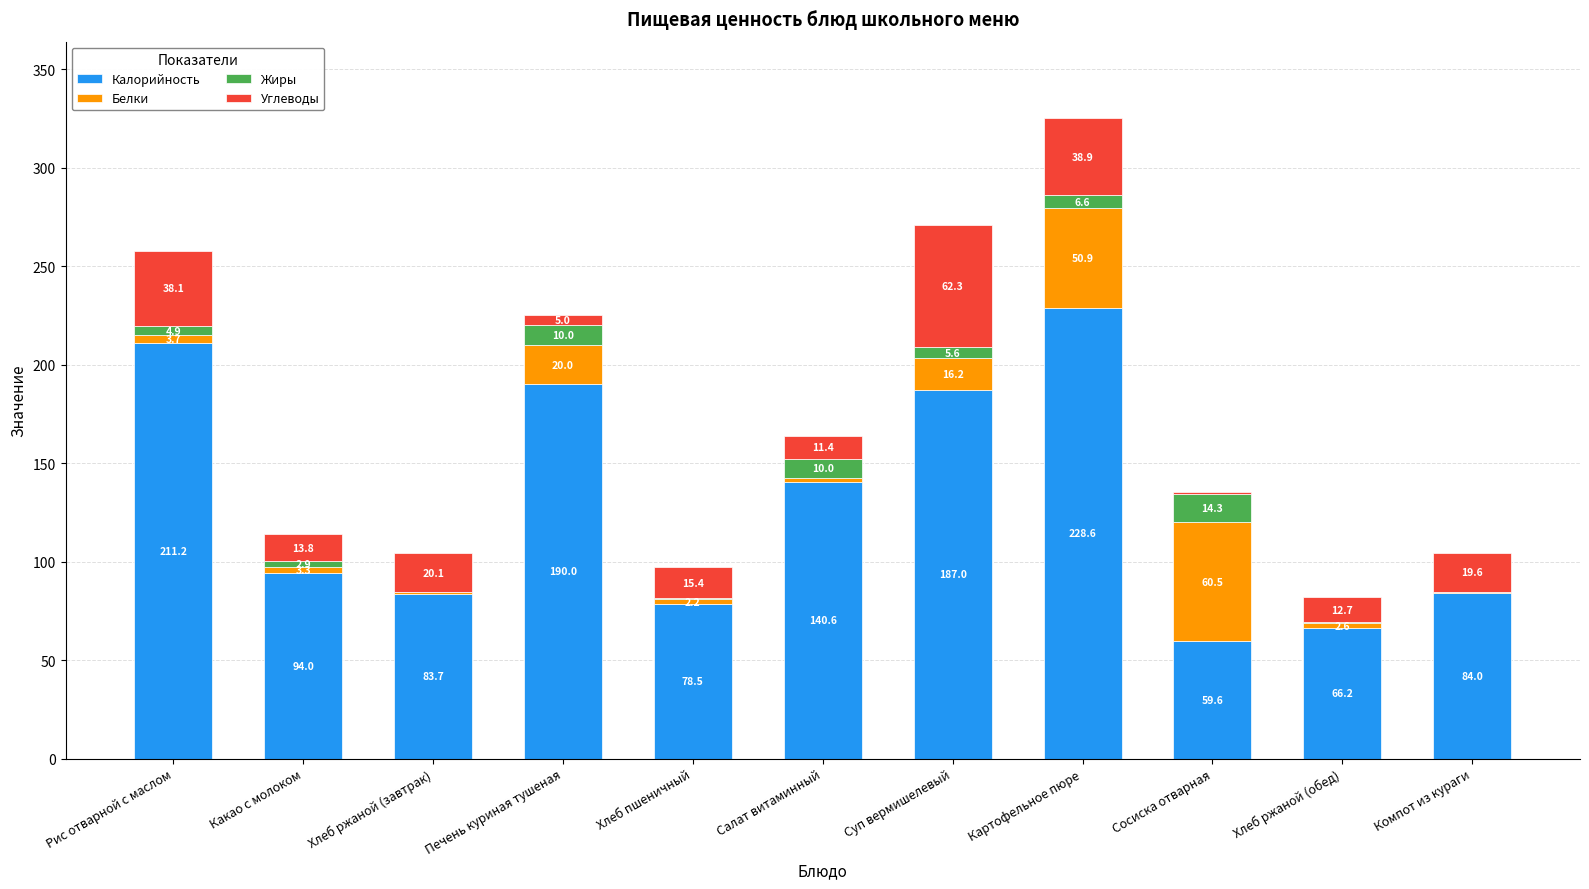

What is the highest value of the Калорийность series?

228.6